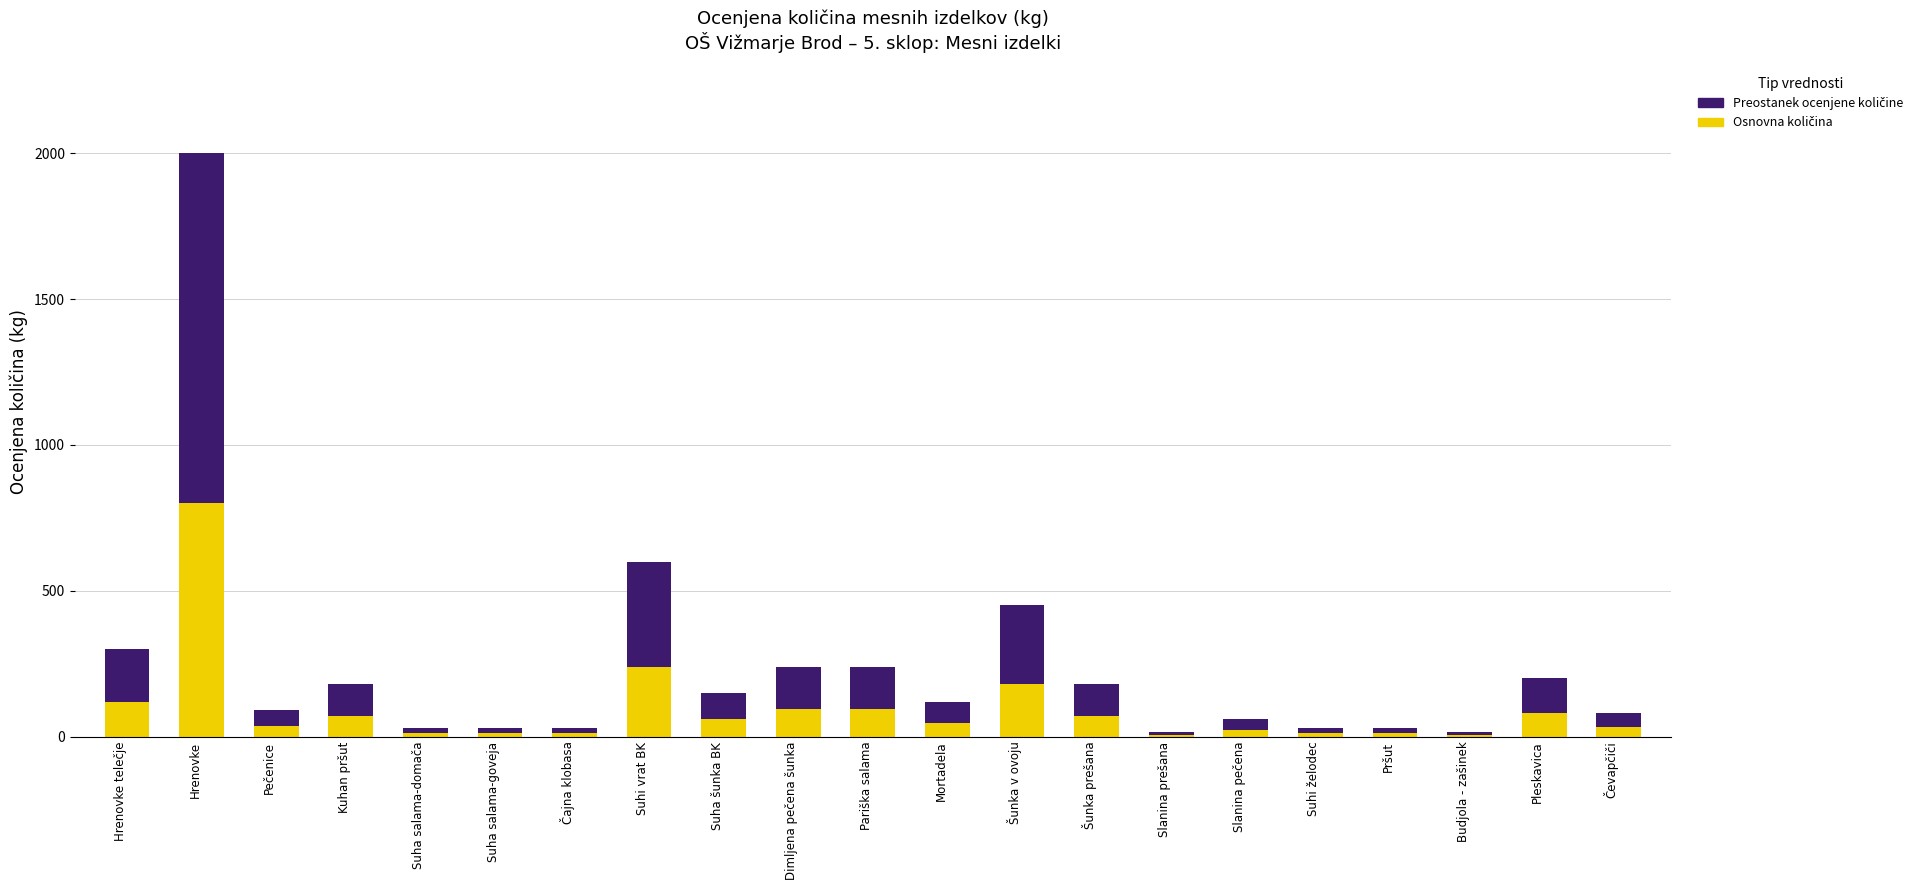

What is the total value across all series at Šunka prešana?

180